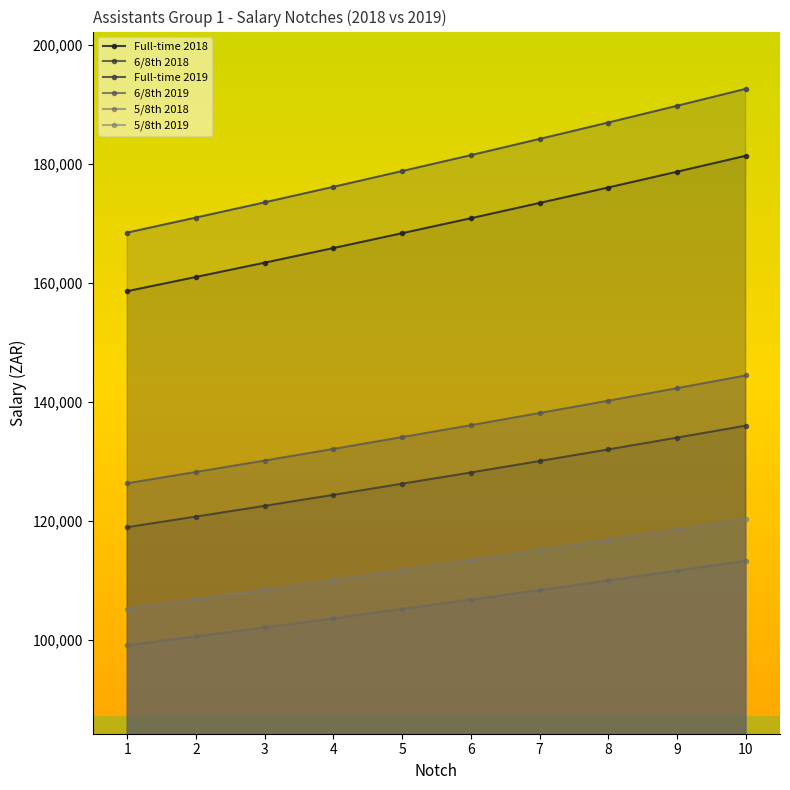

How many data points in 5/8th 2019 are less than 113397?

5